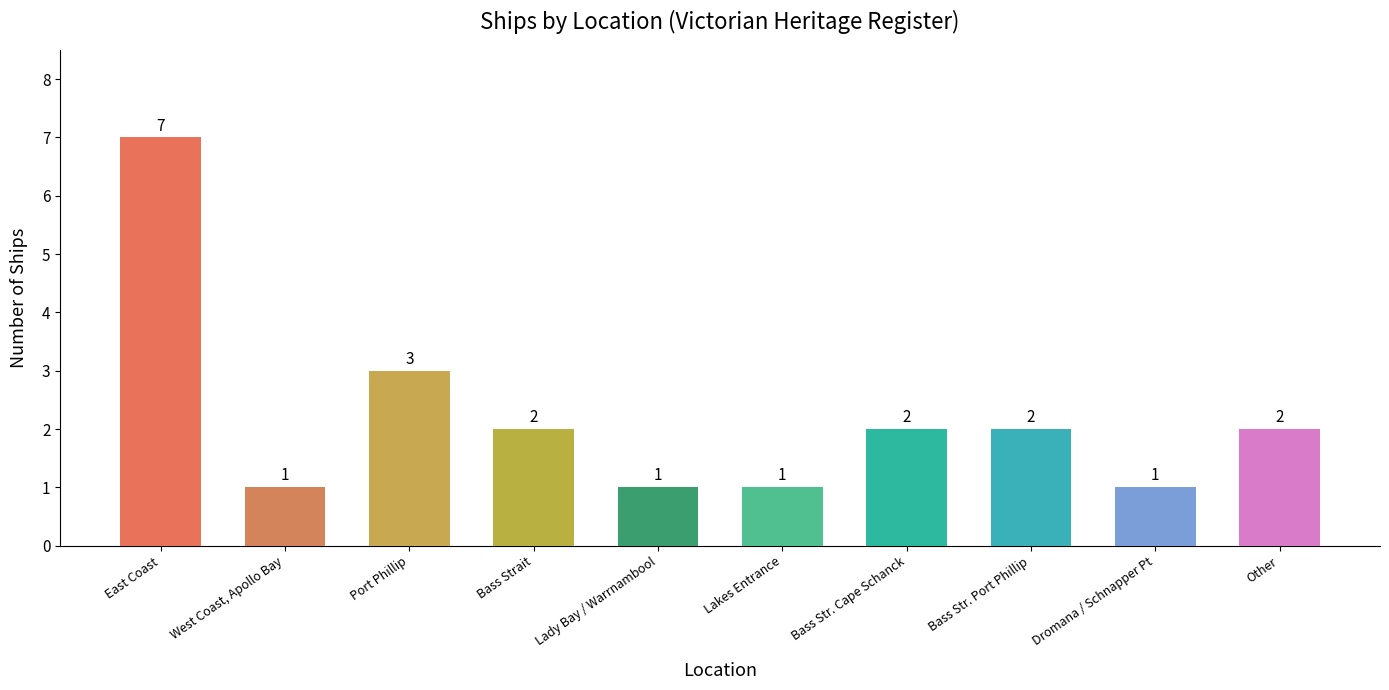

What is the difference between the maximum and minimum values?

6